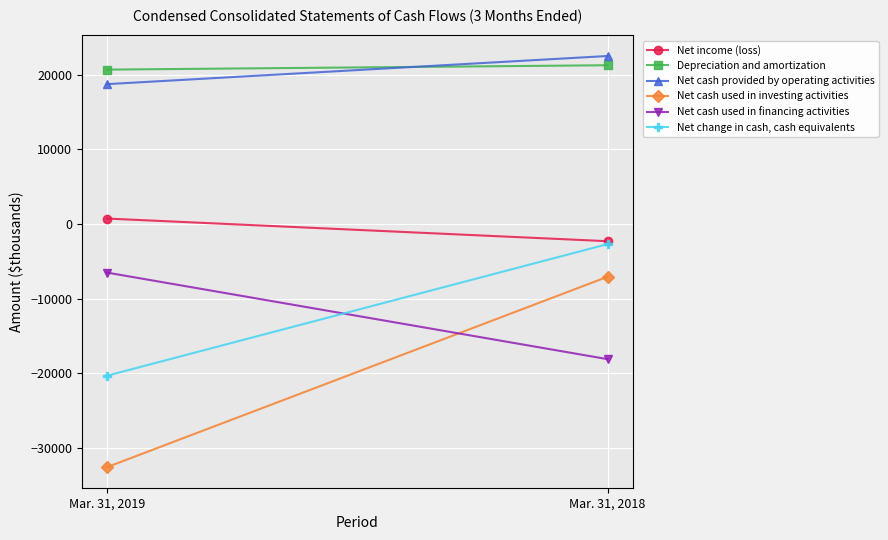

What is the value of the Net income (loss) point at the 1st from the left?

735